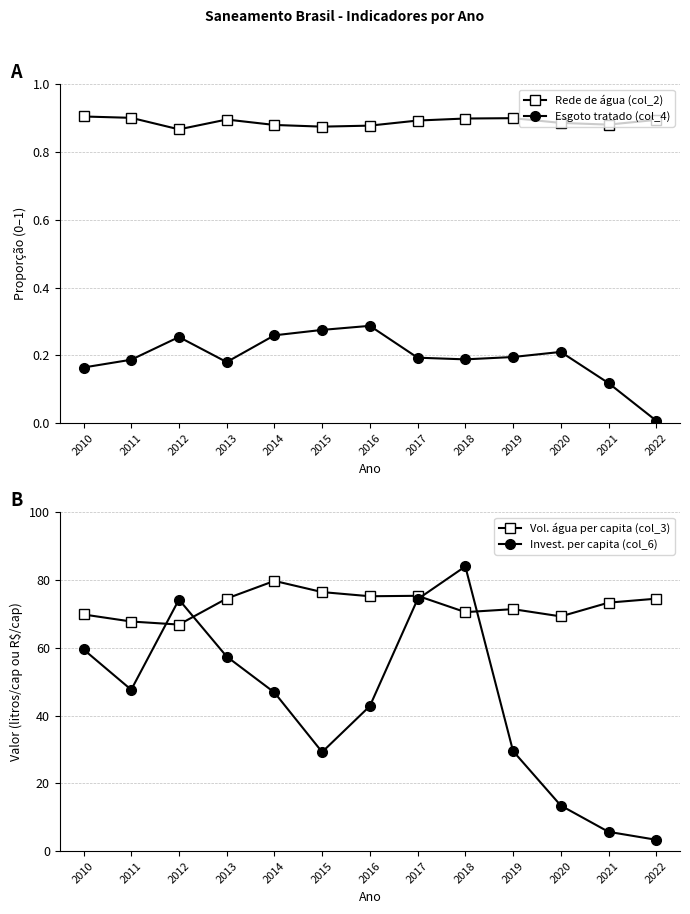

In Esgoto tratado (col_4), how many points are lower than both neighbors (excluding endpoints)?

2